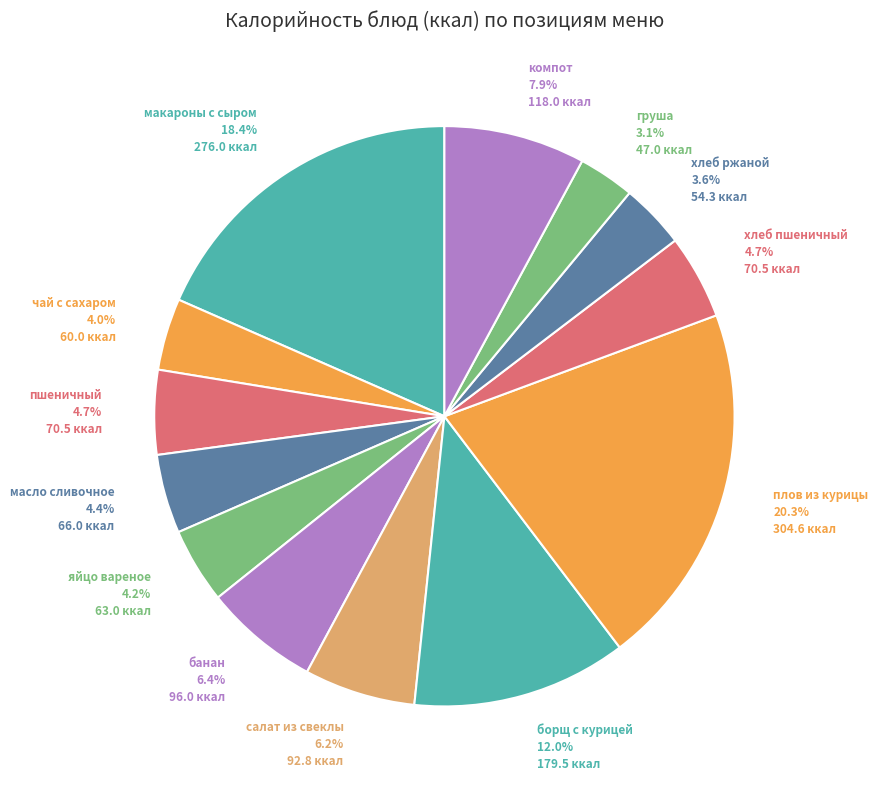

How many segments does this pie chart have?

13